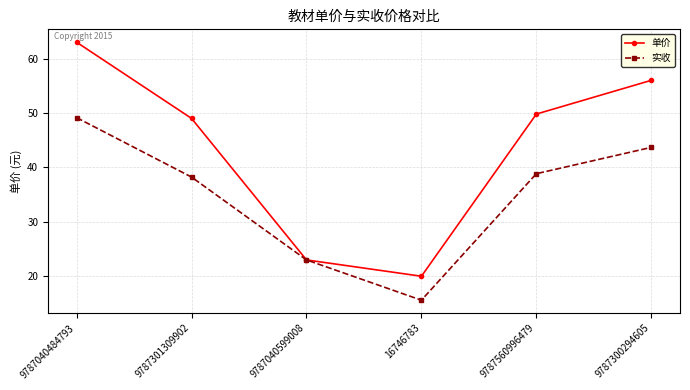

The 单价 series shows 92.8 at 9787040484793. True or false?

False